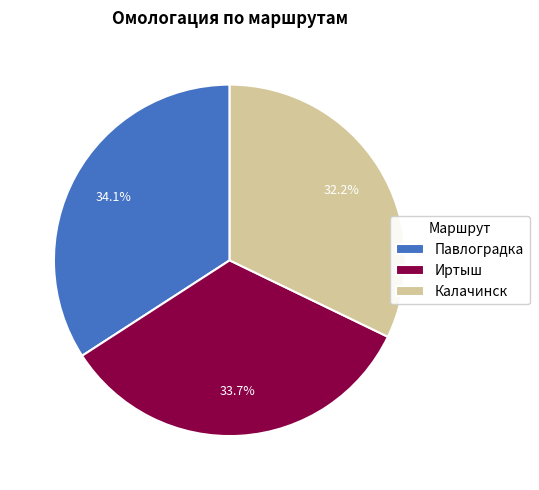

What percentage do Павлоградка and Калачинск together represent?

66.3%